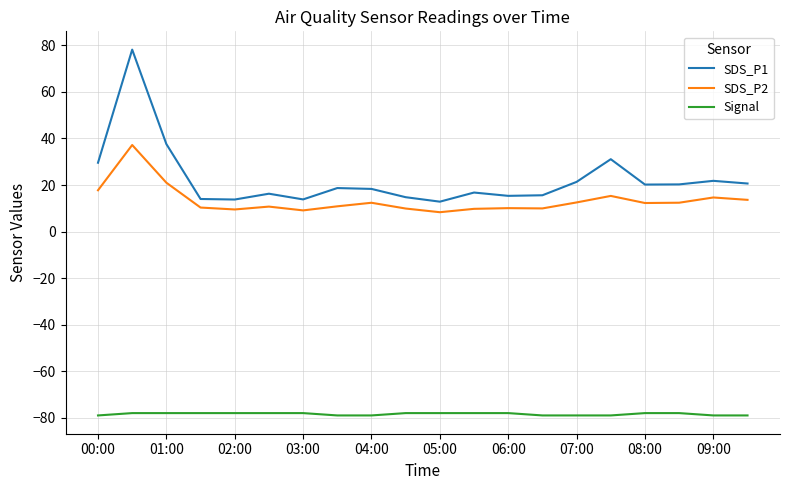

Which series has the largest range (max minus min)?

SDS_P1